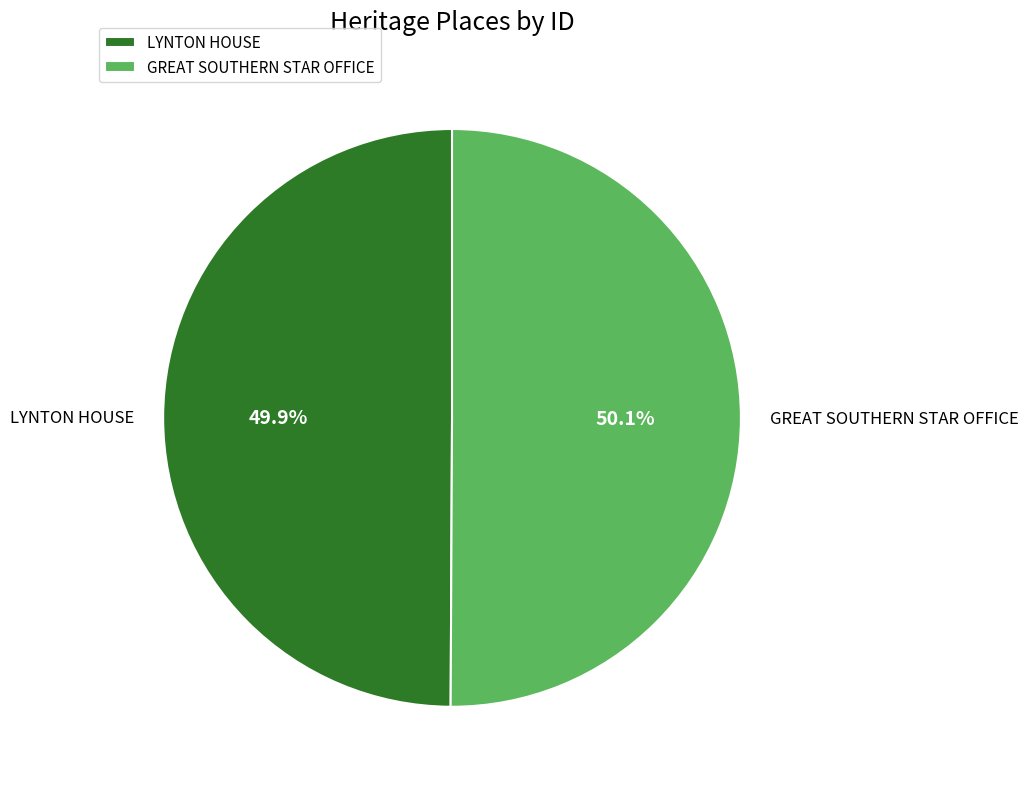

Approximately how many times larger is the value at LYNTON HOUSE compared to GREAT SOUTHERN STAR OFFICE?

1.0